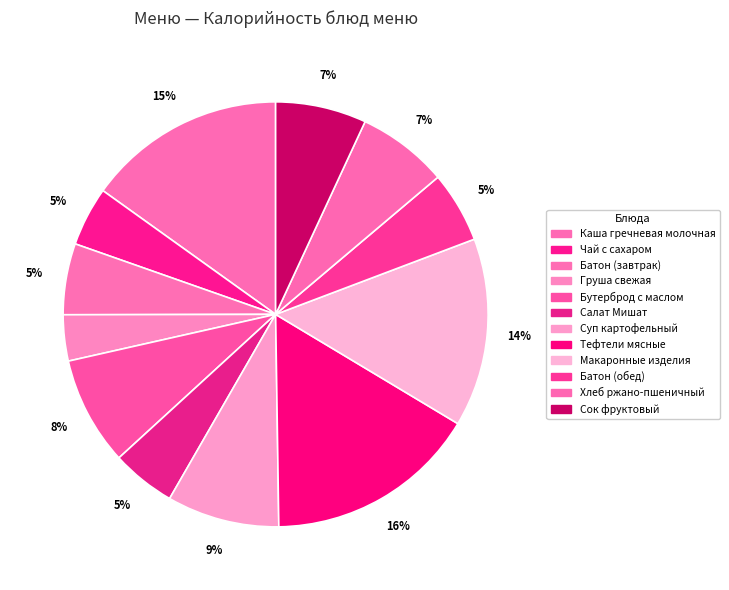

Count the number of slices in the pie.

12